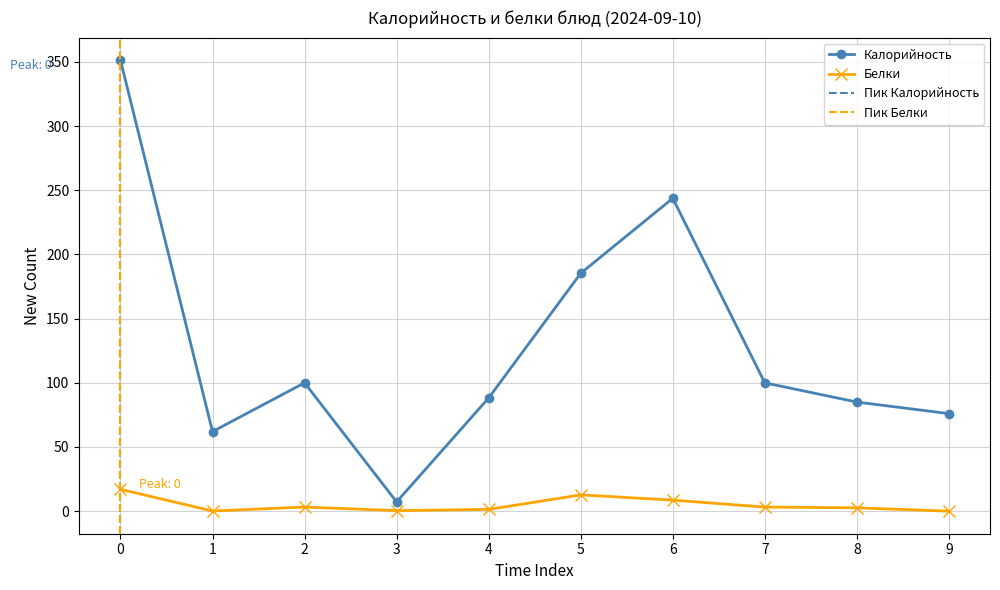

The value of Калорийность at 1 is 104.5. True or false?

False